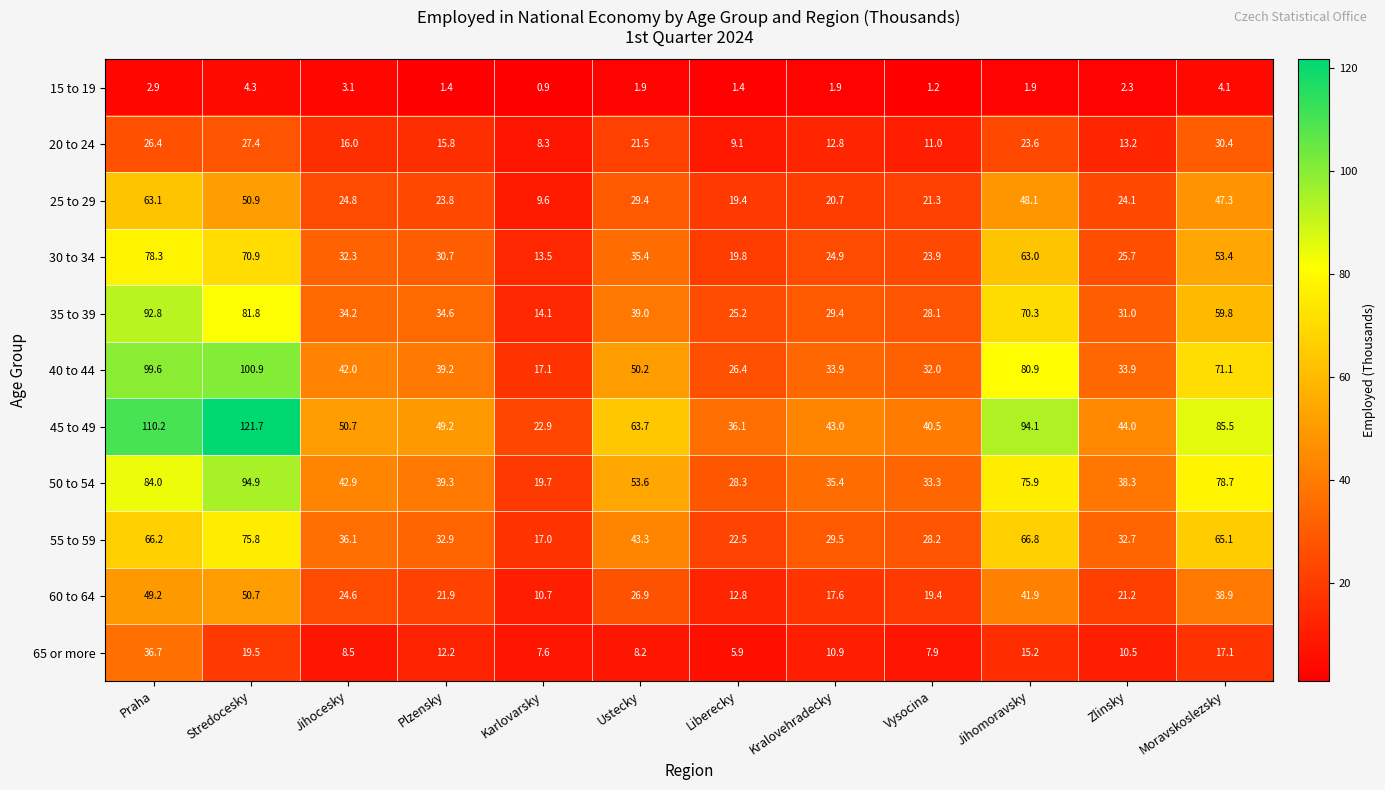

Count the number of categories in the chart.

12